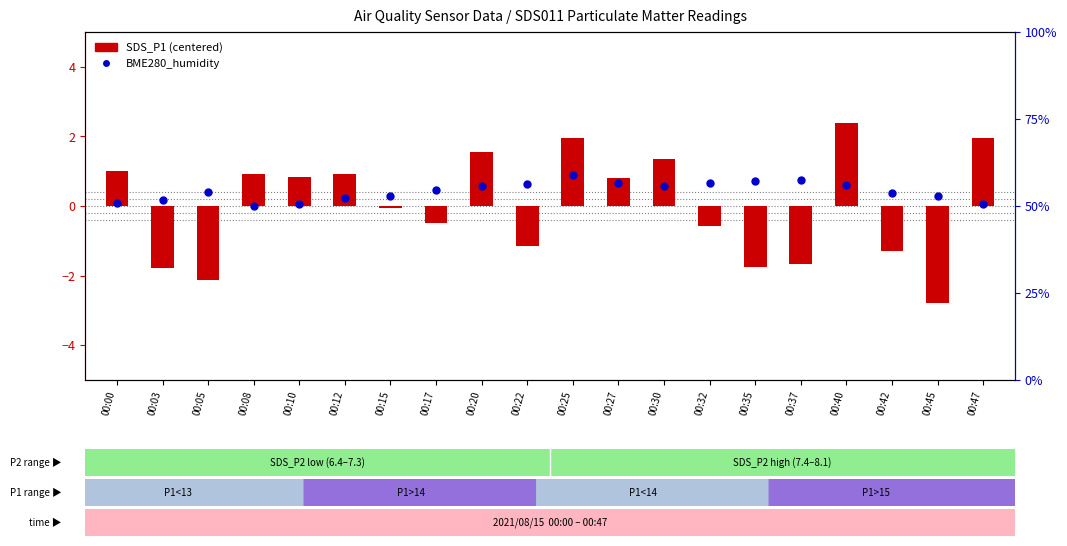

Which series has the largest total across all categories?

BME280_humidity